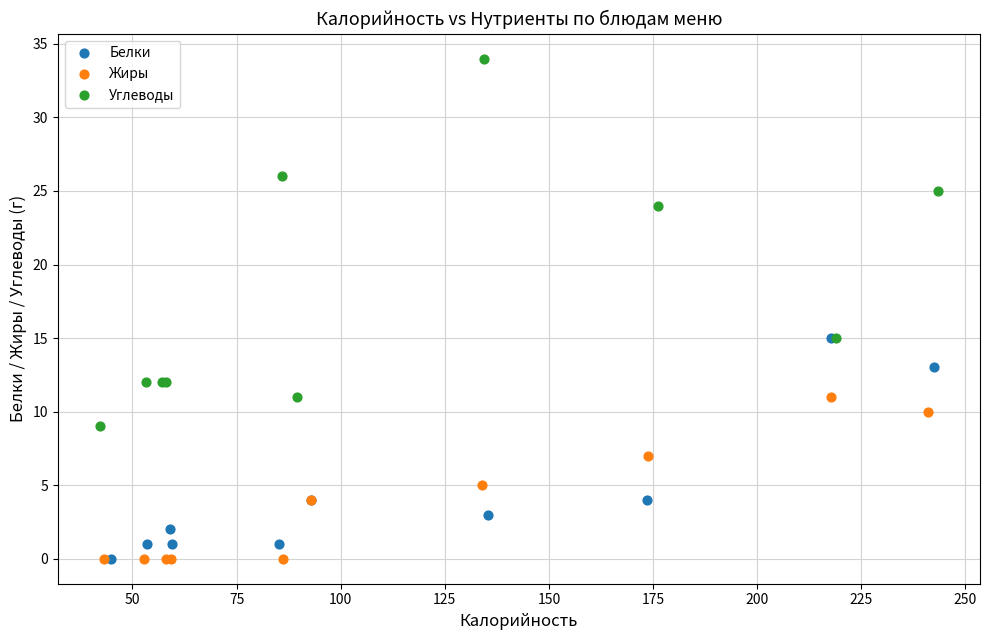

What are all the series names shown in the legend?

Белки, Жиры, Углеводы